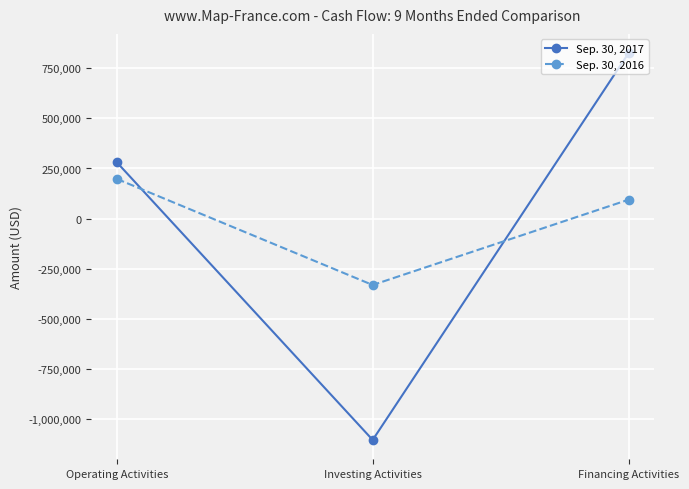

Which series has the largest range (max minus min)?

Sep. 30, 2017